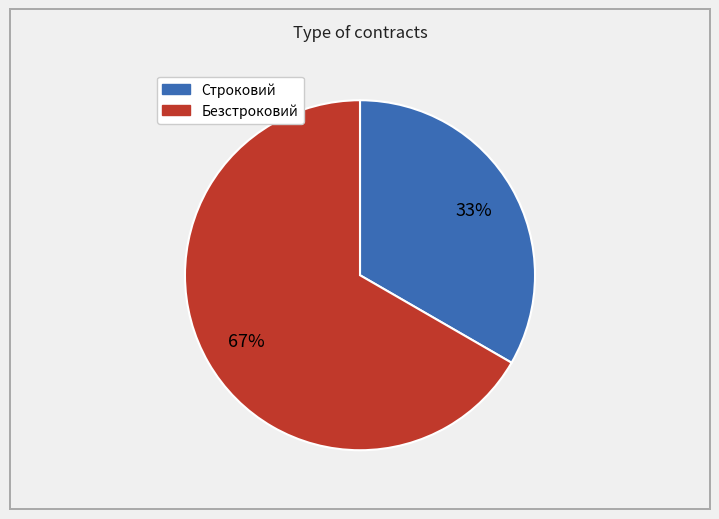

Which category accounts for the majority?

Безстроковий